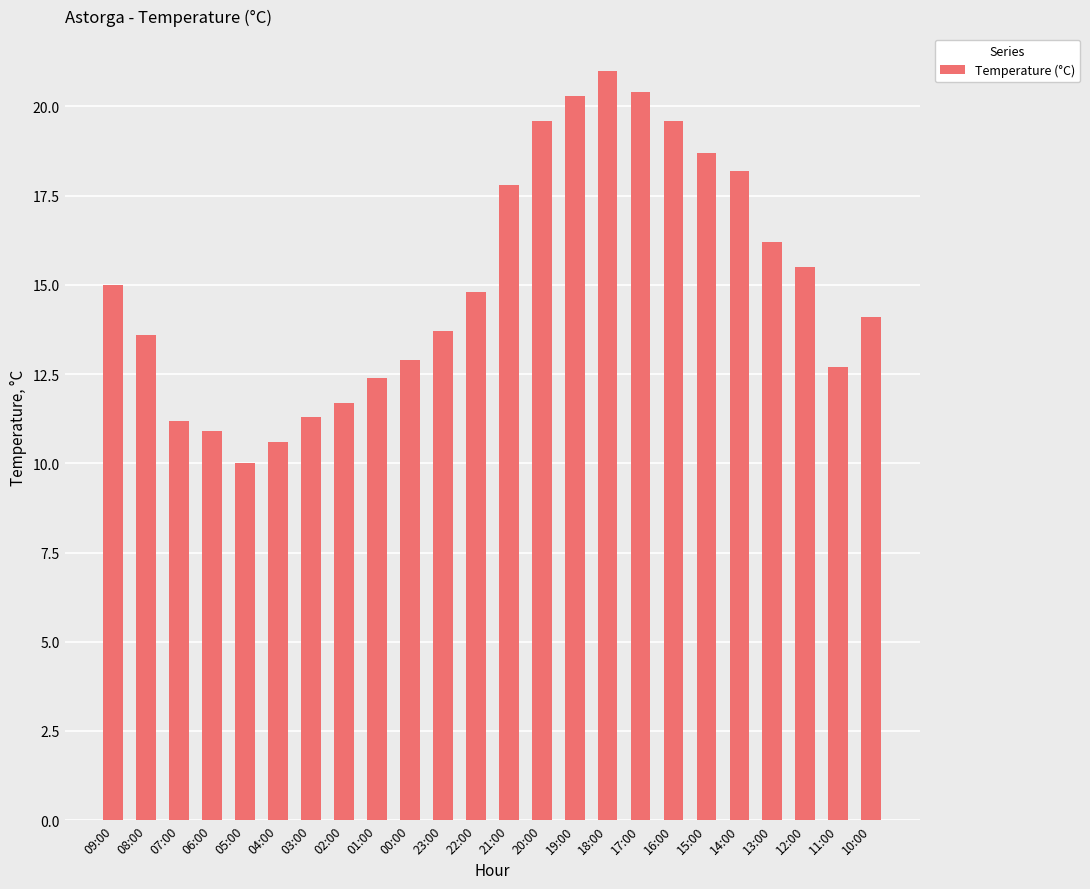

What is the label of the 3rd bar from the right?

12:00